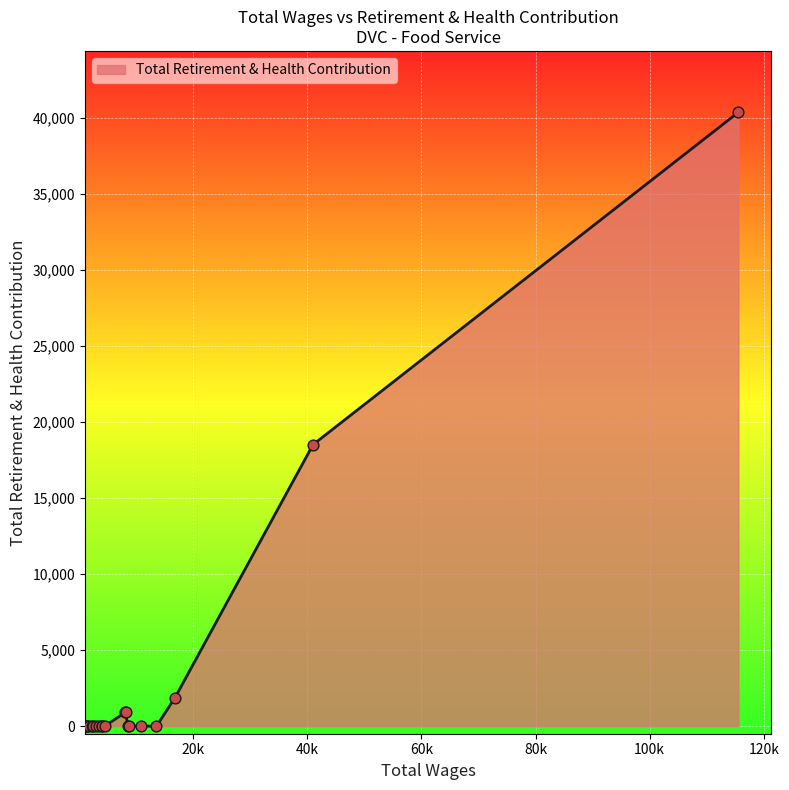

Does the chart have visible grid lines?

Yes